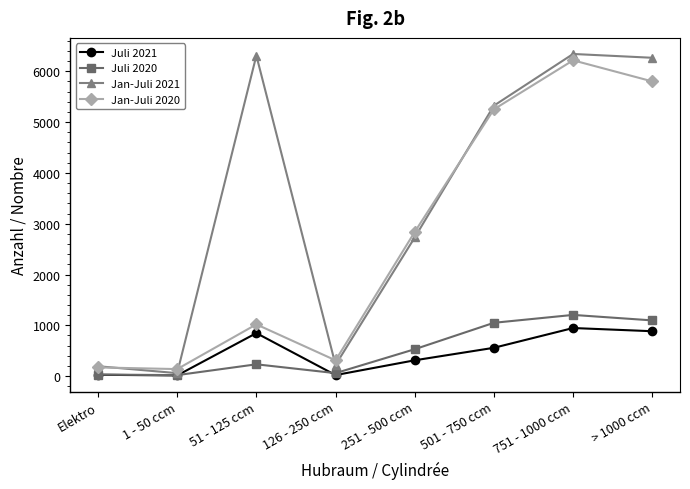

Where does the Juli 2021 series first go above 558?

51 - 125 ccm